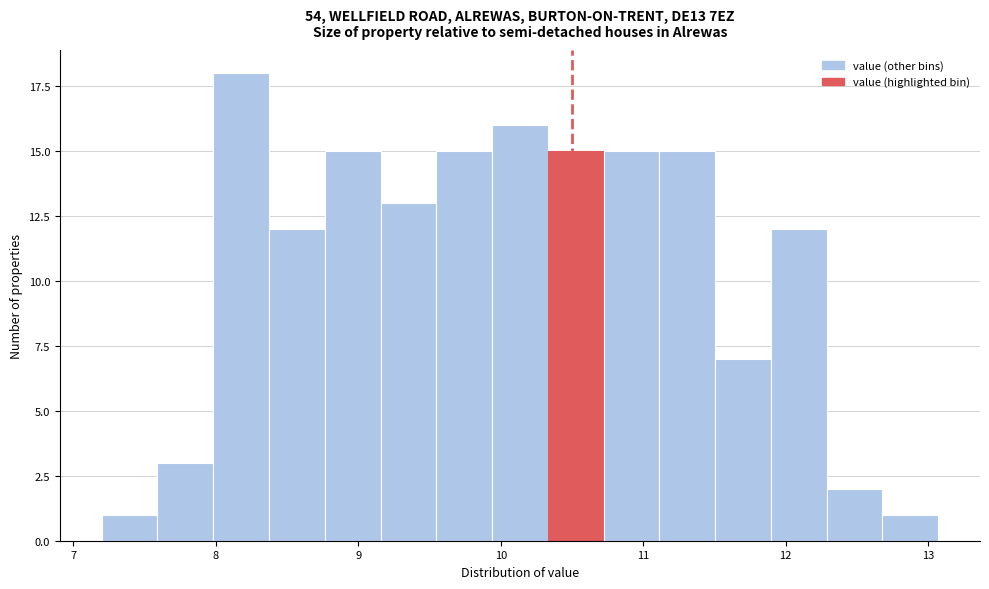

Read against the x-axis, roughly where is the centre of the tallest bar?

8.2